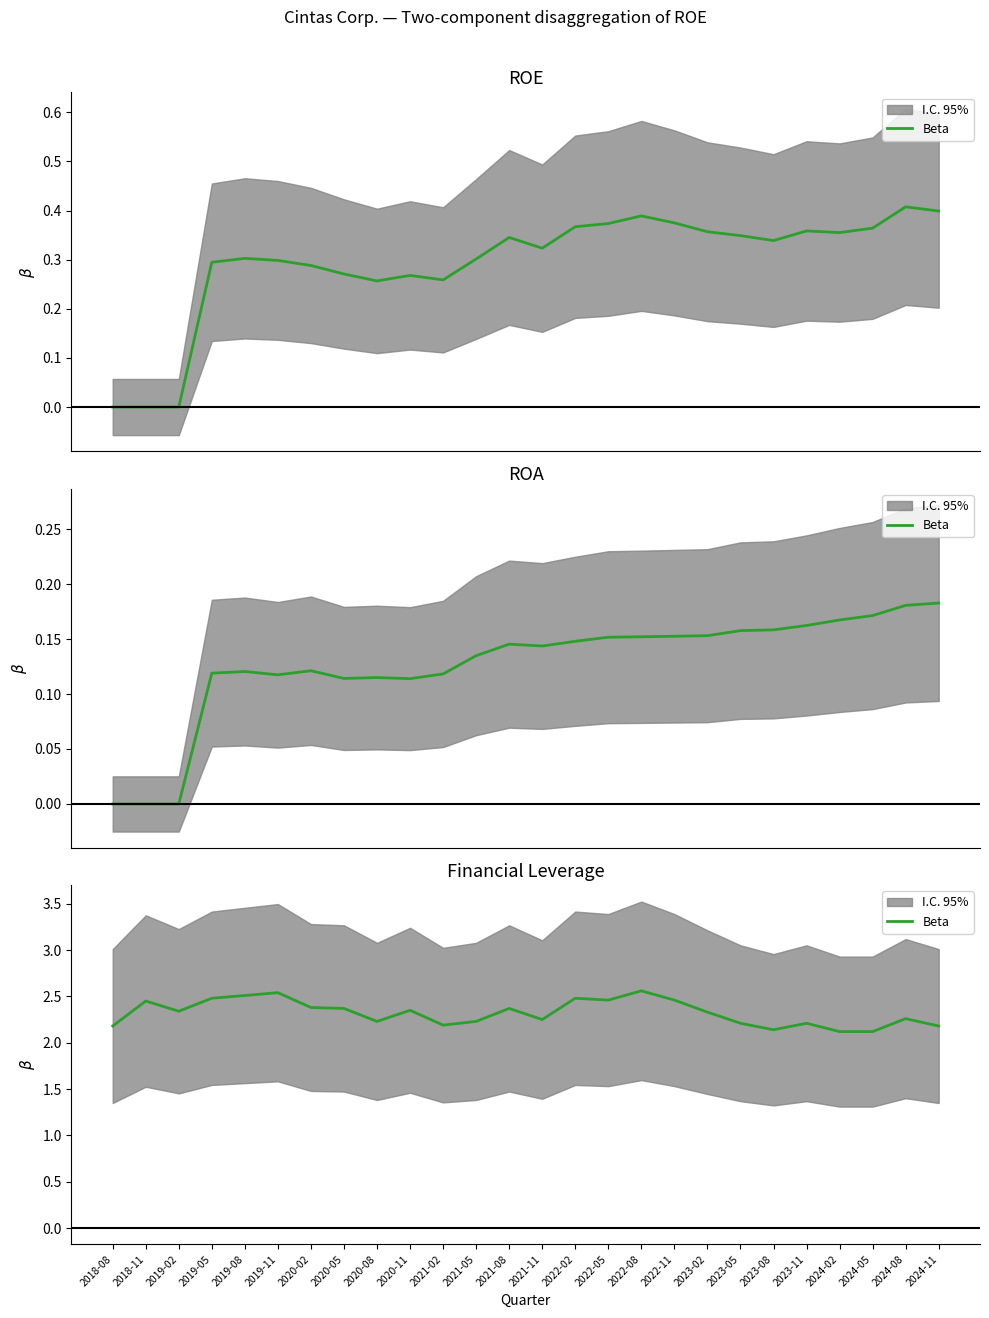

What is the sum of the values at 2019-08 and 2022-02?

5.0